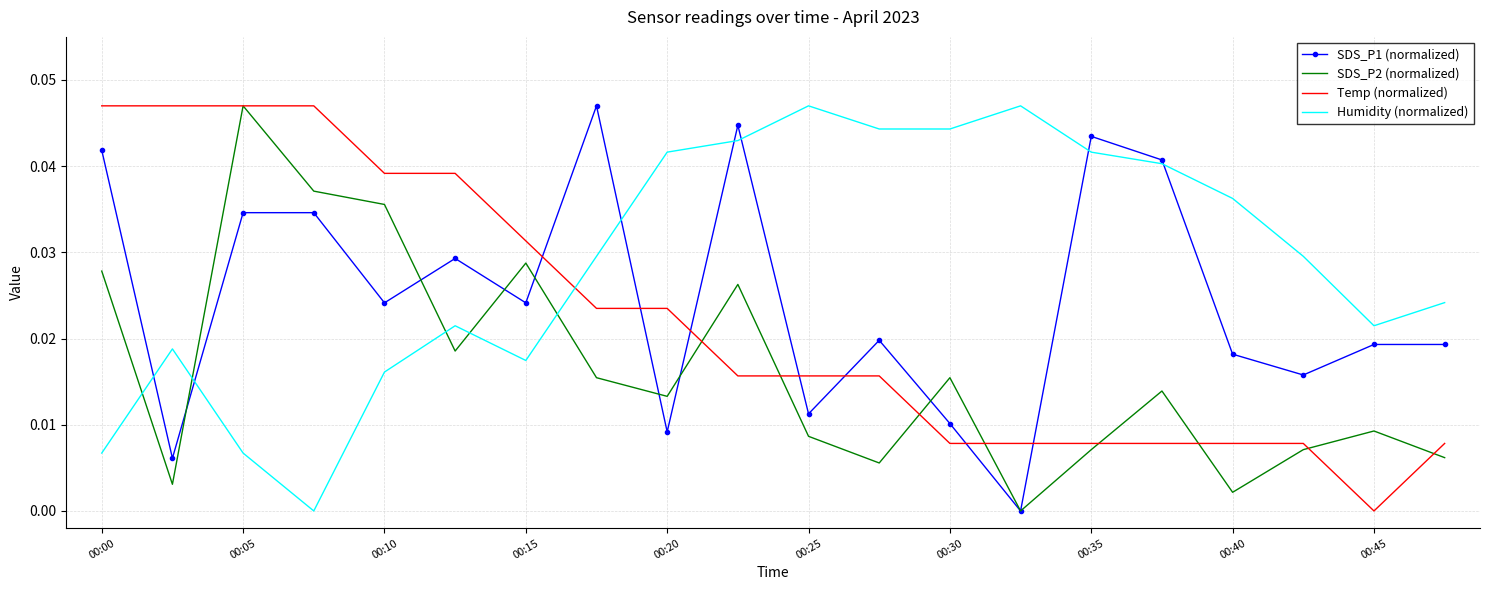

True or false: SDS_P2 (normalized) and Humidity (normalized) intersect in this chart.

True